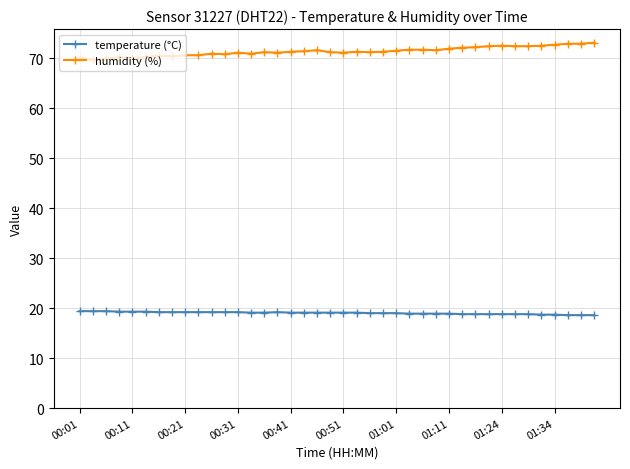

At how many categories does at least one series exceed 67?

40